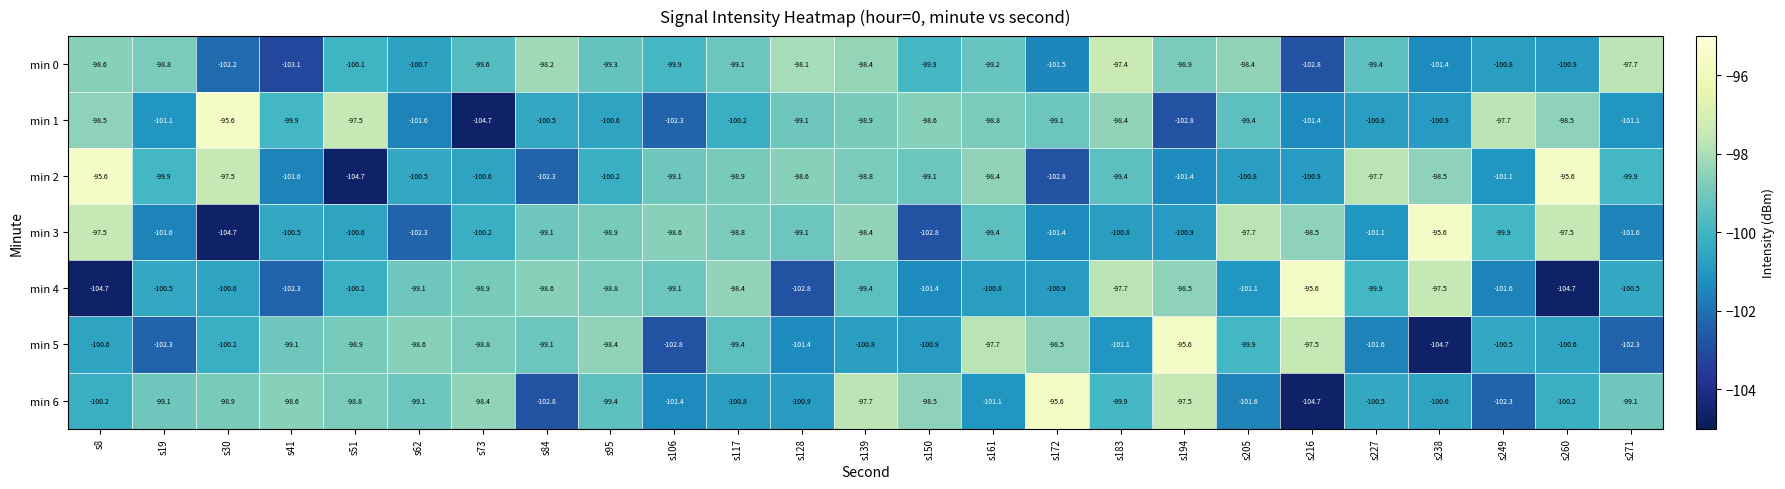

What is the highest value of the min 2 series?

-95.6